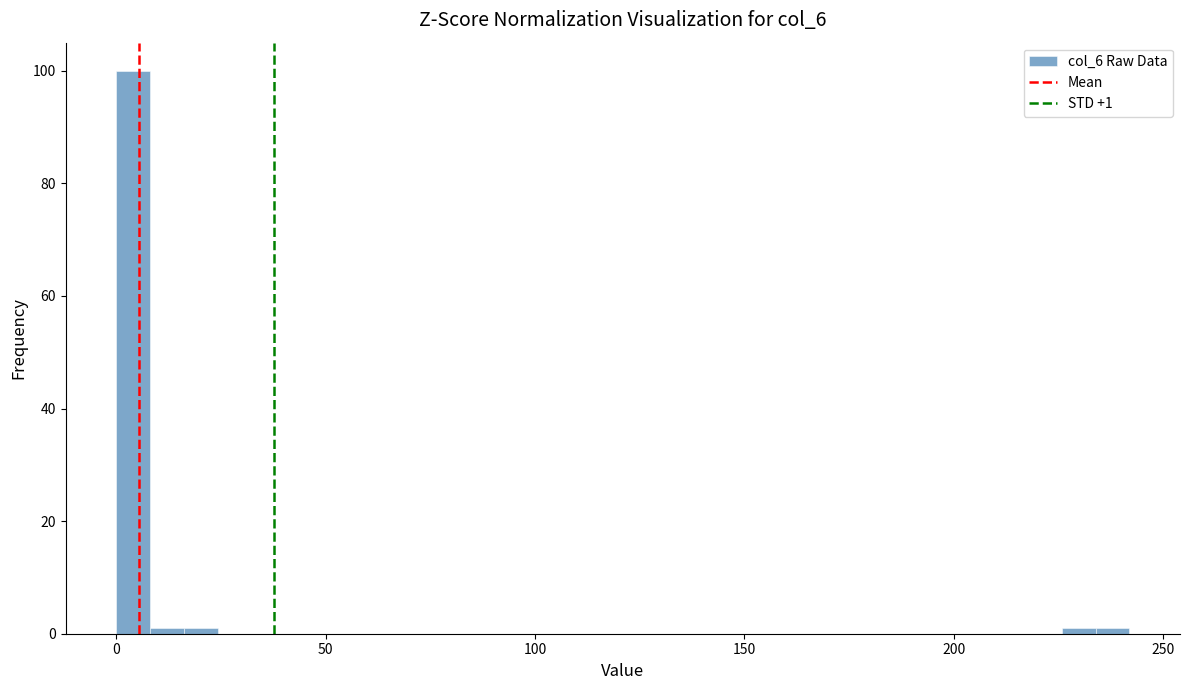

Read against the x-axis, roughly where is the centre of the tallest bar?

5